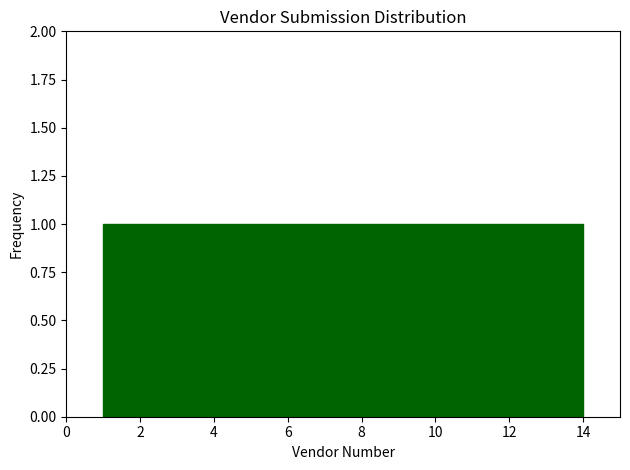

Reading left to right, list every bar in this chart as the range it spans on the x-axis followed by its height. Neither the bar edges nor the heights are printed on the chart, so give them approximately, as read against the axes.

1.0 to 2.0: 1
2.0 to 2.8: 1
2.8 to 3.8: 1
3.8 to 4.8: 1
4.8 to 5.6: 1
5.6 to 6.6: 1
6.6 to 7.6: 1
7.6 to 8.4: 1
8.4 to 9.4: 1
9.4 to 10.2: 1
10.2 to 11.2: 1
11.2 to 12.2: 1
12.2 to 13.0: 1
13.0 to 14.0: 1